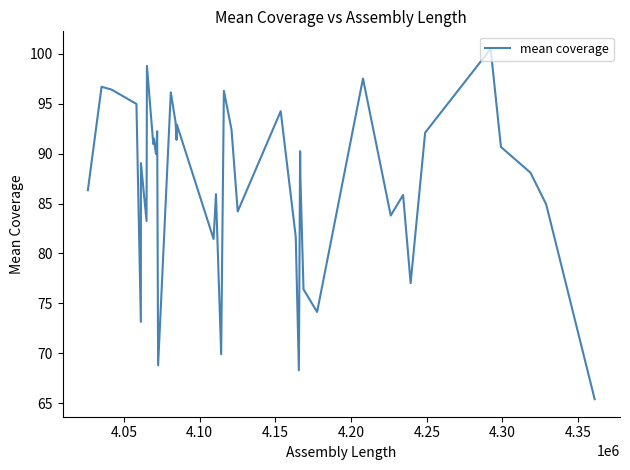

What is the difference between the maximum and minimum values?

35.1